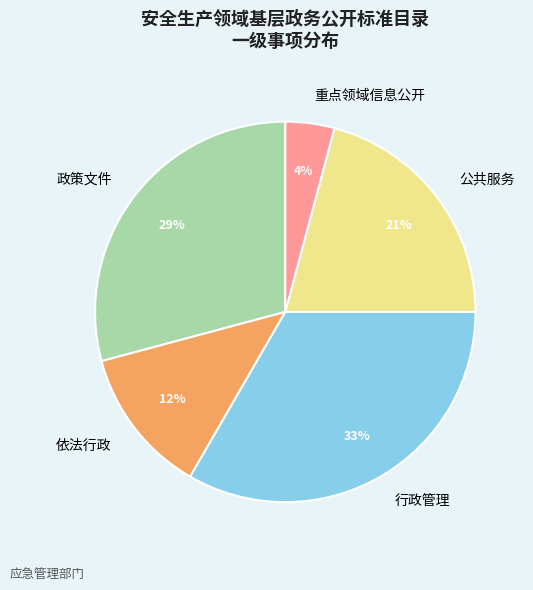

To the nearest percent, what percentage of the pie is 政策文件?

29%